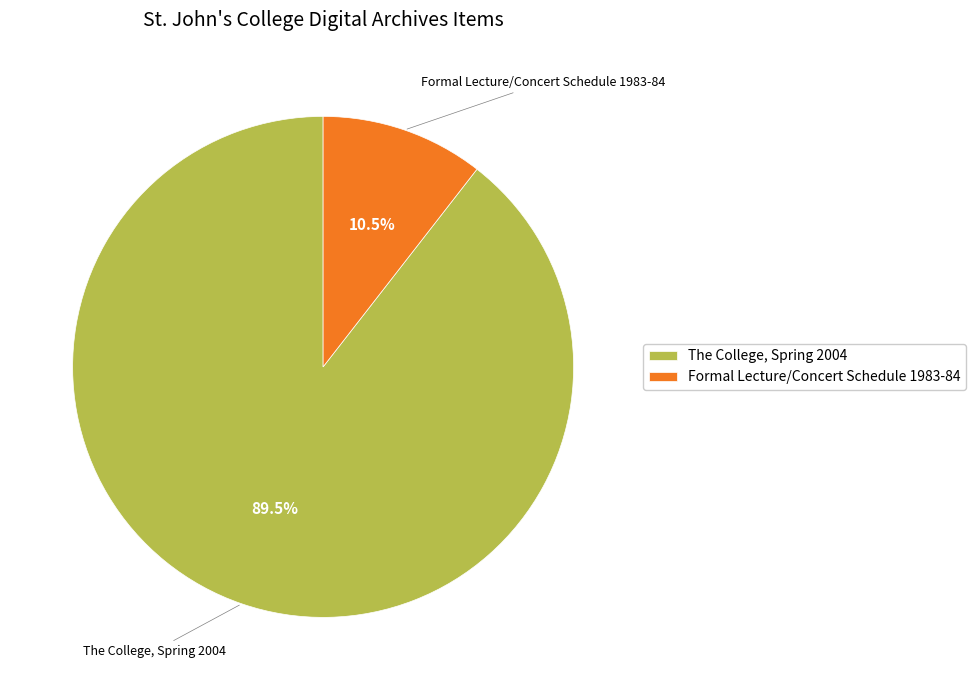

To the nearest percent, what is the difference between the Formal Lecture/Concert Schedule 1983-84 and The College, Spring 2004 slice percentages?

79%